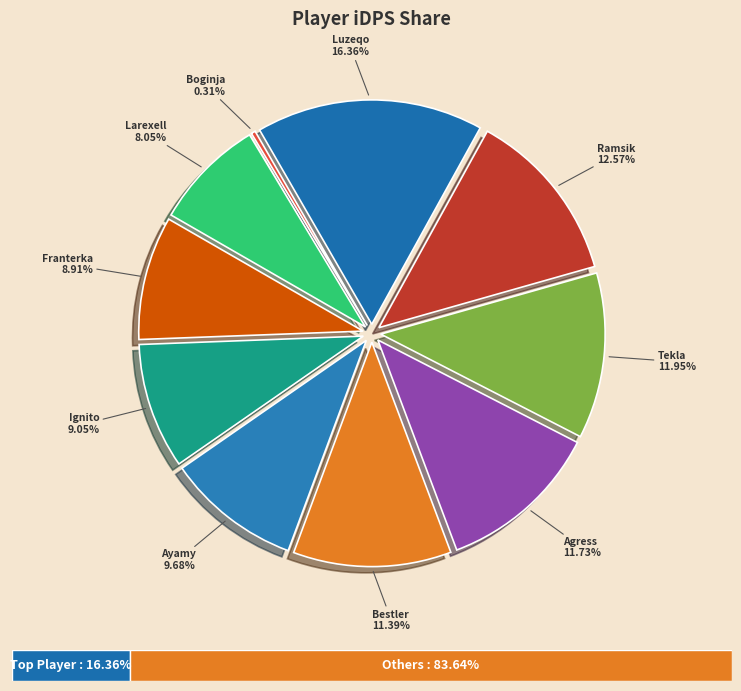

To the nearest percent, what portion does Ayamy represent?

10%